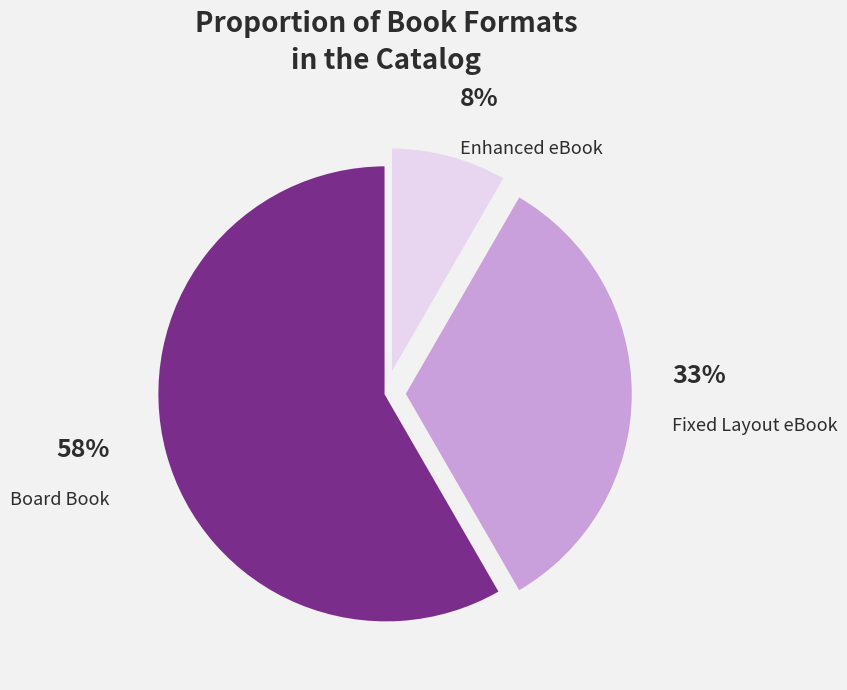

Approximately how many times larger is the value at Fixed Layout eBook compared to Board Book?

0.6